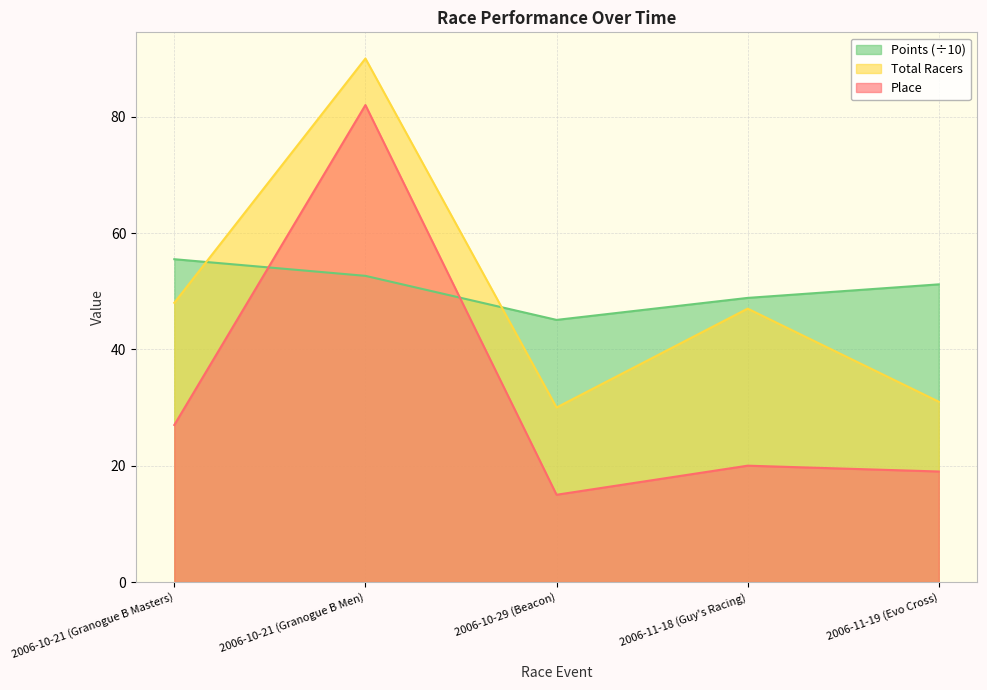

What is the sum of the Total Racers values at 2006-10-29 (Beacon) and 2006-10-21 (Granogue B Masters)?

78.0